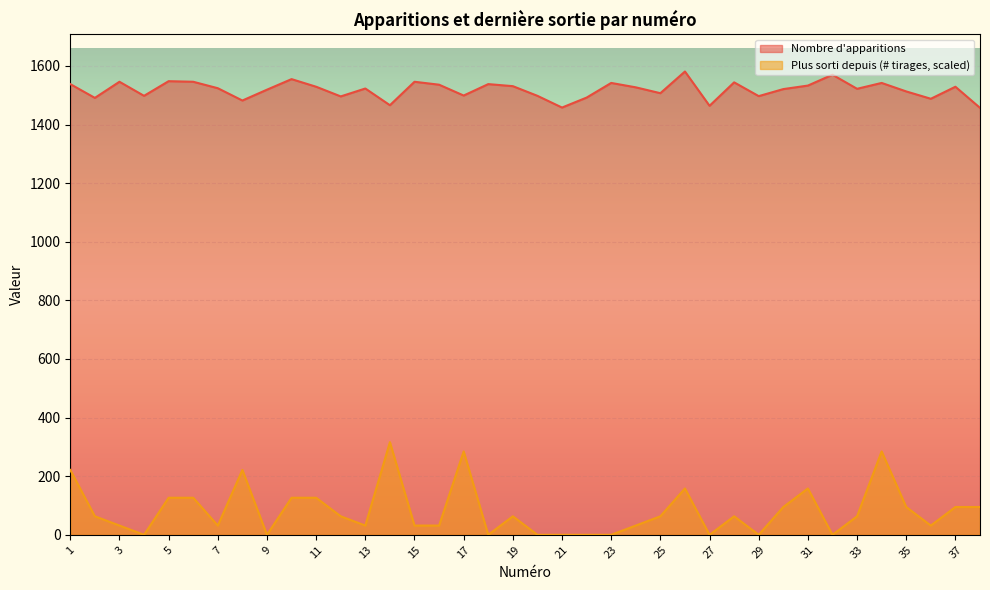

How many interior local valleys does the Nombre d'apparitions series have?

12